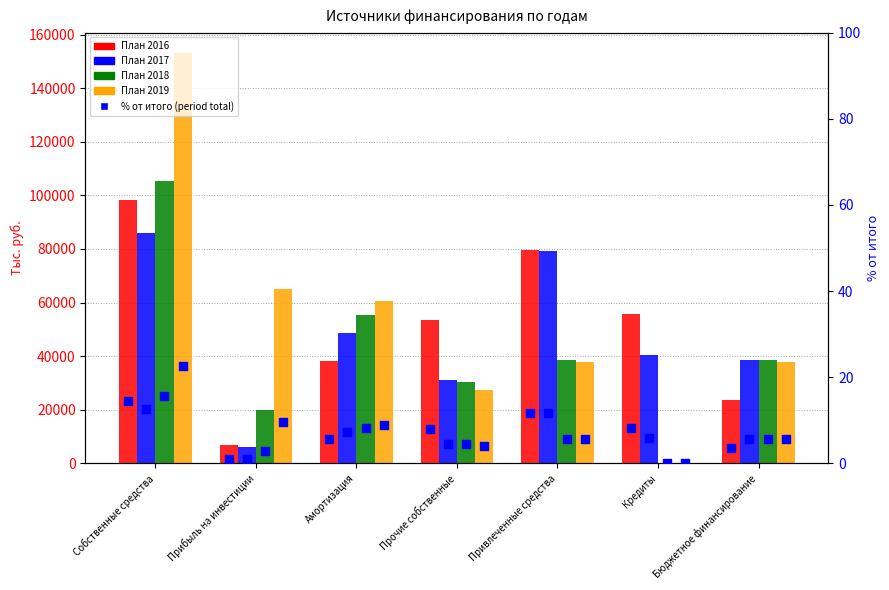

What is the total value across all series at Прибыль на инвестиции?

98140.1